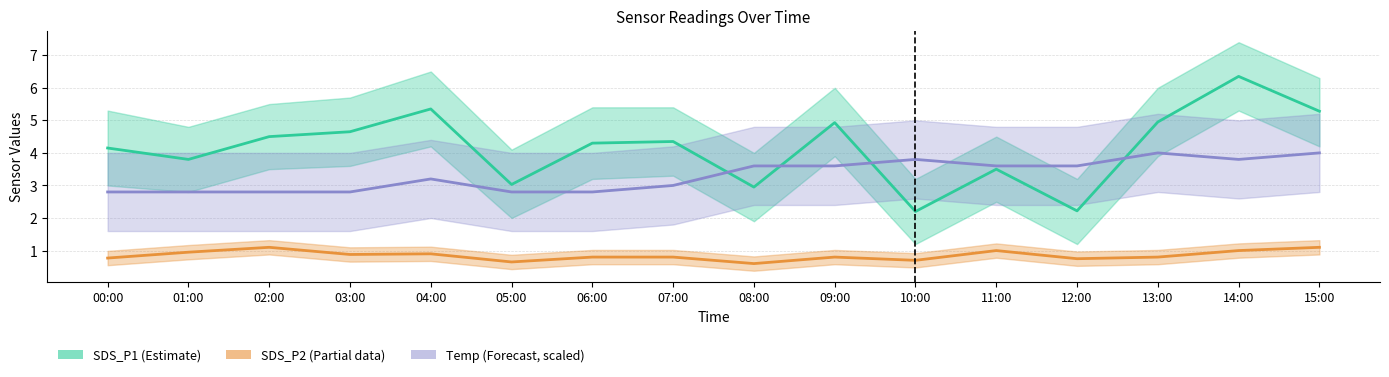

Rank the series by their average value, from highest to lowest.

SDS_P1 (Estimate), Temp (Forecast, scaled), SDS_P2 (Partial)